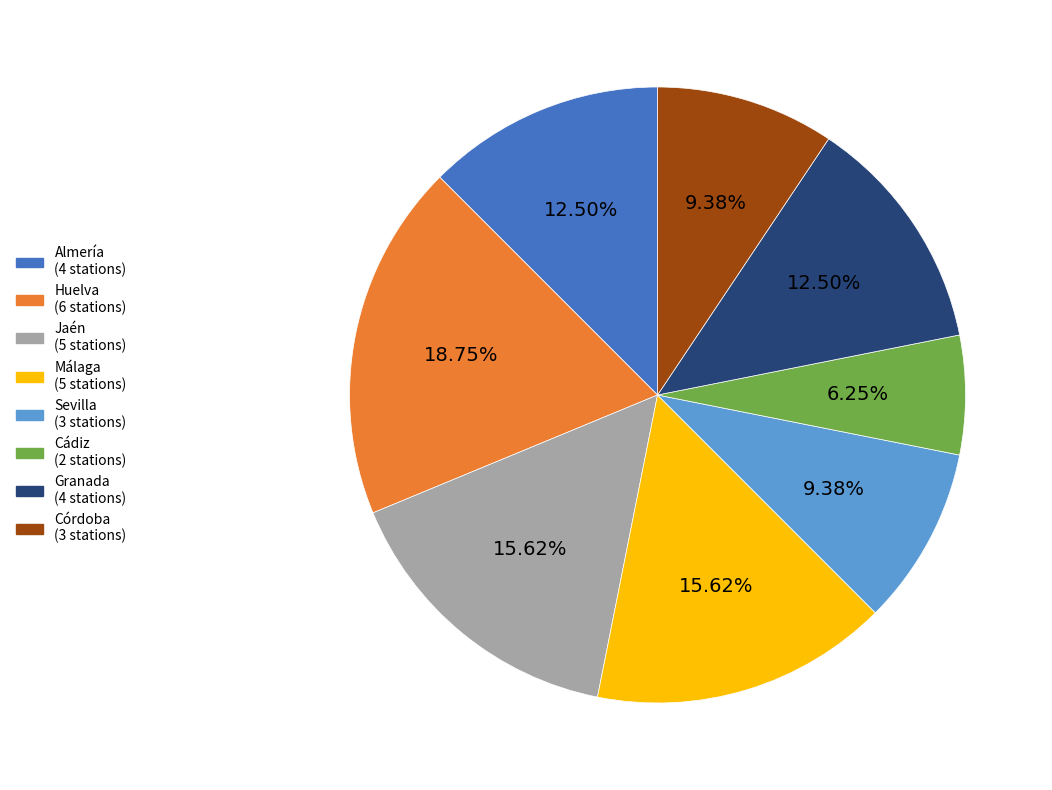

Is there a majority slice in this chart?

No